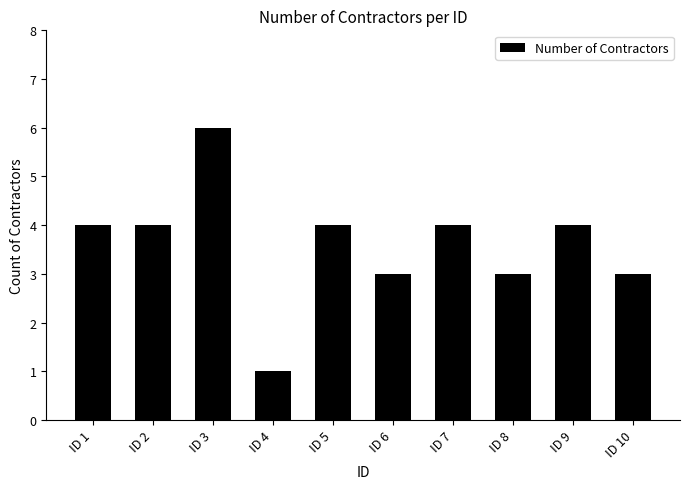

What is the change in value from ID 4 to ID 9?

+3